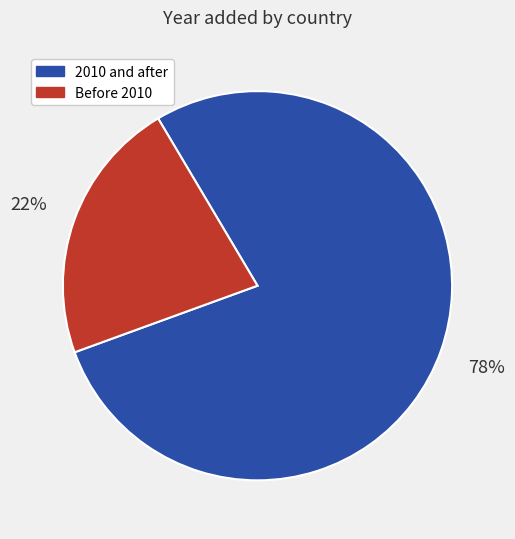

Which slice is the smallest?

Before 2010